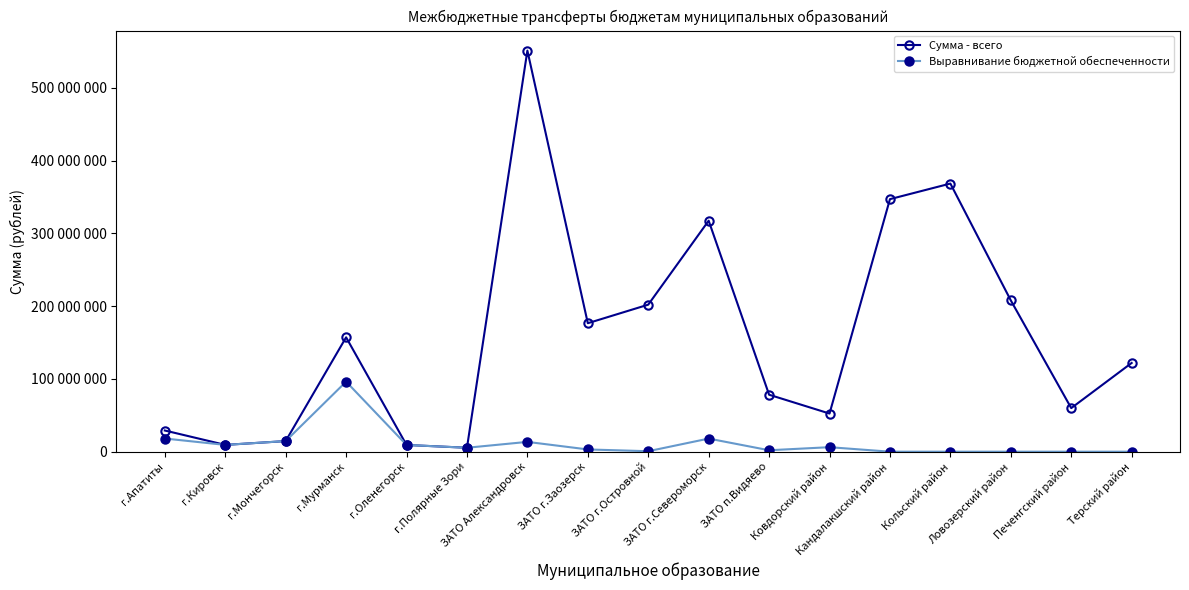

Which category has the lowest value across all series?

Кандалакшский район